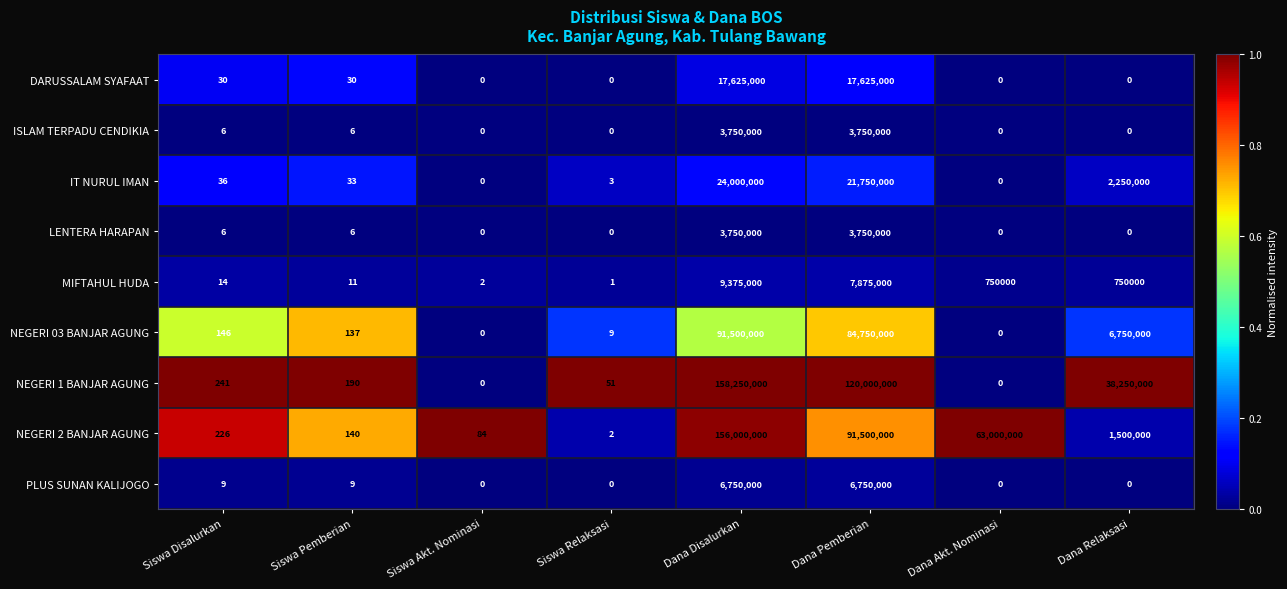

What is the sum of the MIFTAHUL HUDA values at Dana Relaksasi and Siswa Relaksasi?

750001